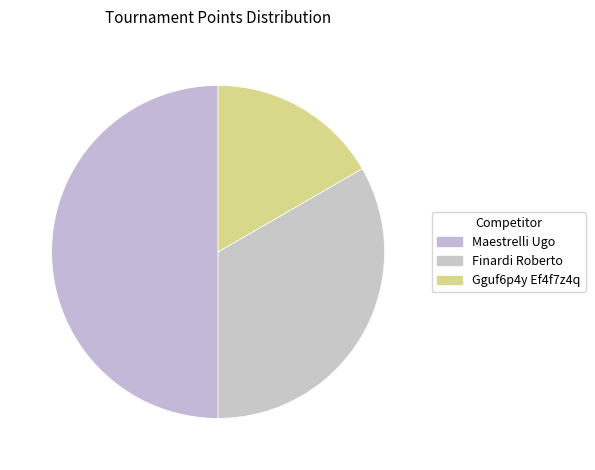

Count the number of slices in the pie.

3